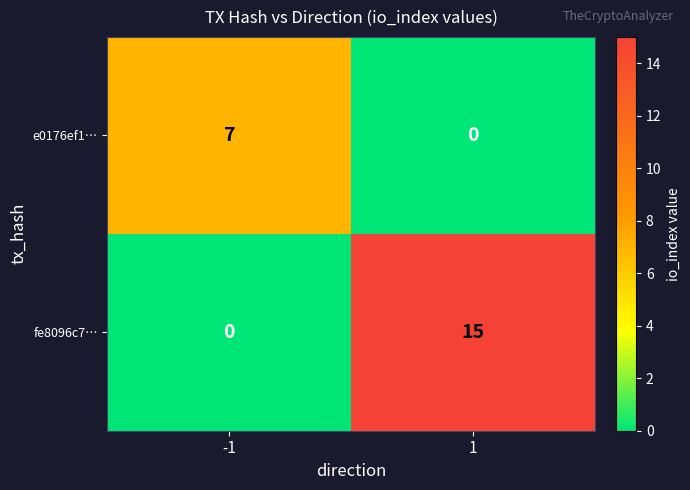

At how many categories does at least one series exceed 12?

1